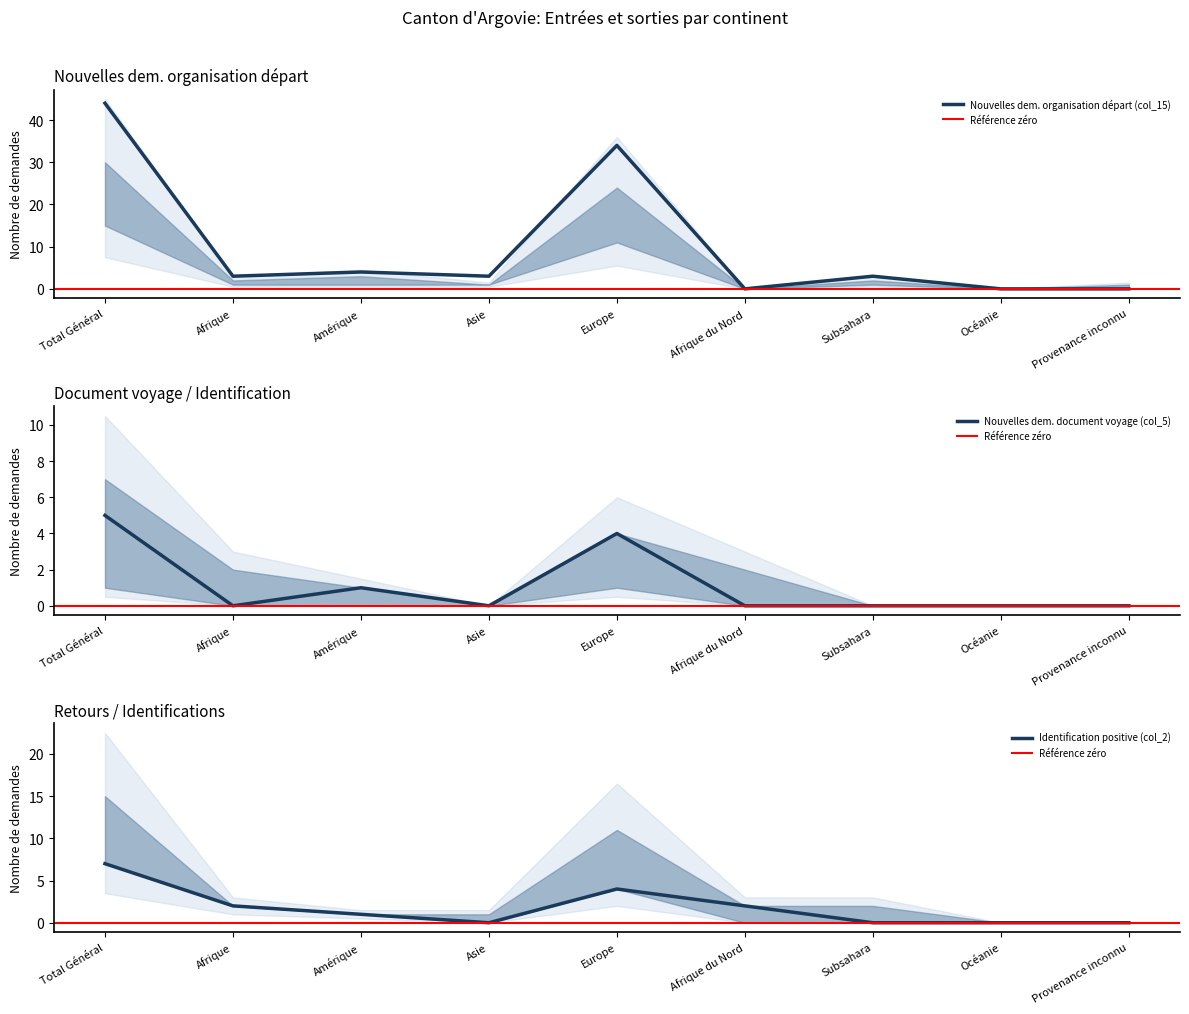

What is the sum of all Nouvelles dem. document voyage (col_5) values?

10